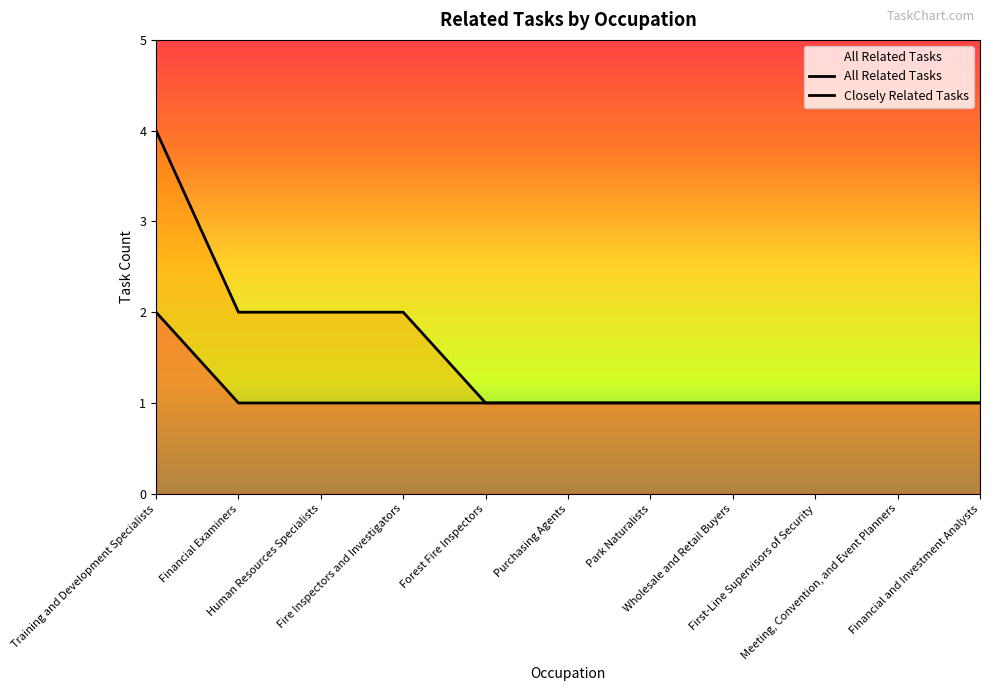

At which label is All Related Tasks closest to 2?

Financial Examiners